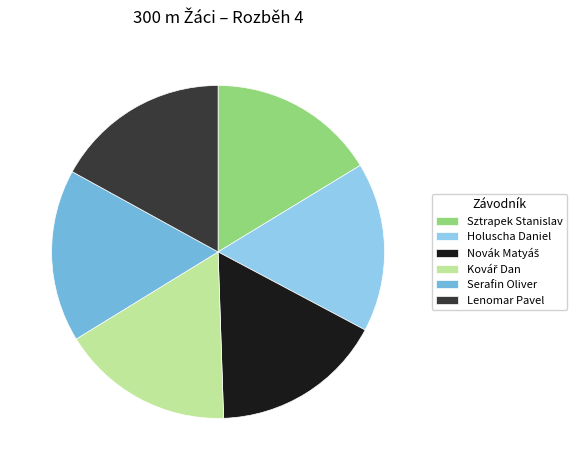

Approximately how many times larger is the value at Lenomar Pavel compared to Holuscha Daniel?

1.0